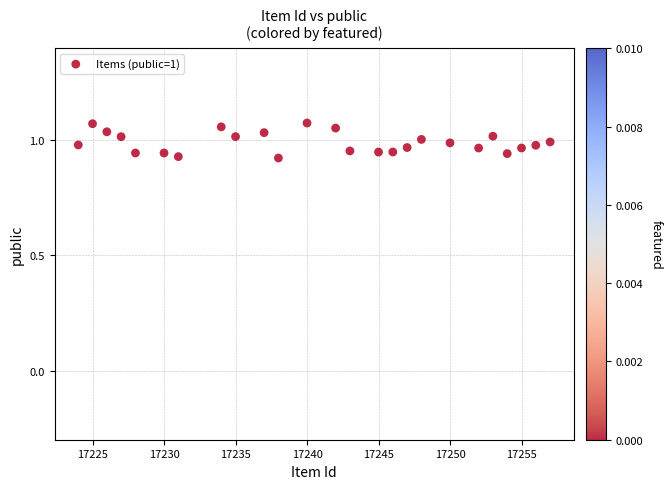

What is the range of X values (max minus min)?

33.0